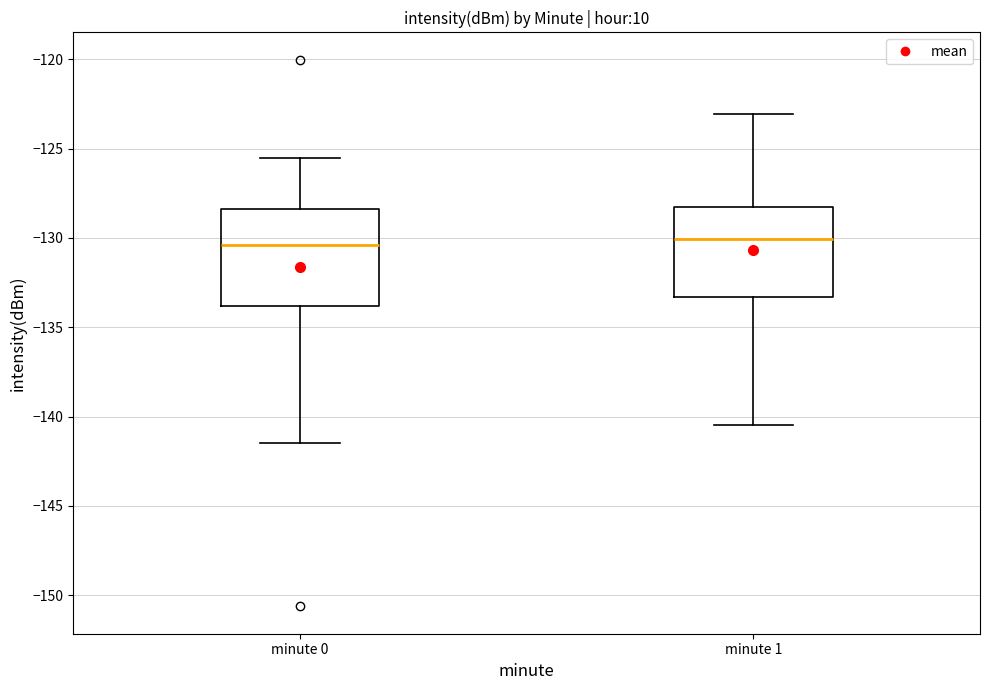

Reading left to right, read every box against the y-axis: the position of its median line, the range the box covers, and the ends of its whiskers. The values are not printed on the chart, so give them approximately, as read against the axis.

minute 0: median -130.5, box -134.0 to -128.5, whiskers -141.5 to -125.5
minute 1: median -130.0, box -133.5 to -128.5, whiskers -140.5 to -123.0